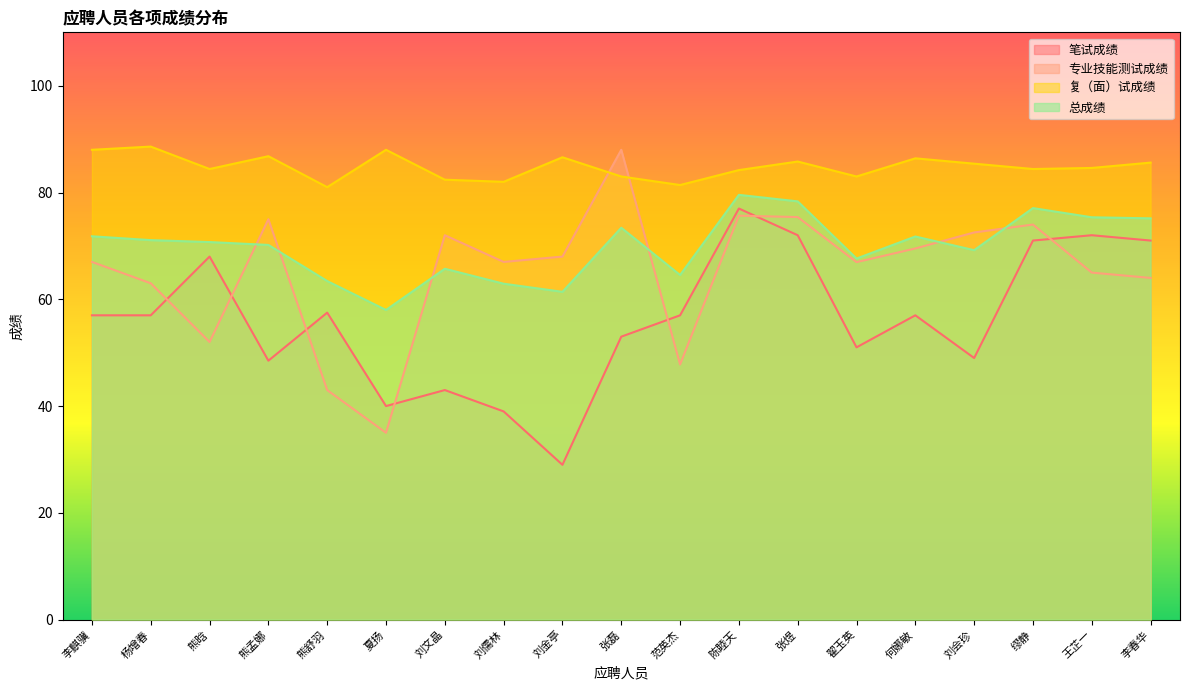

Does the chart display data point markers on the line(s)?

No